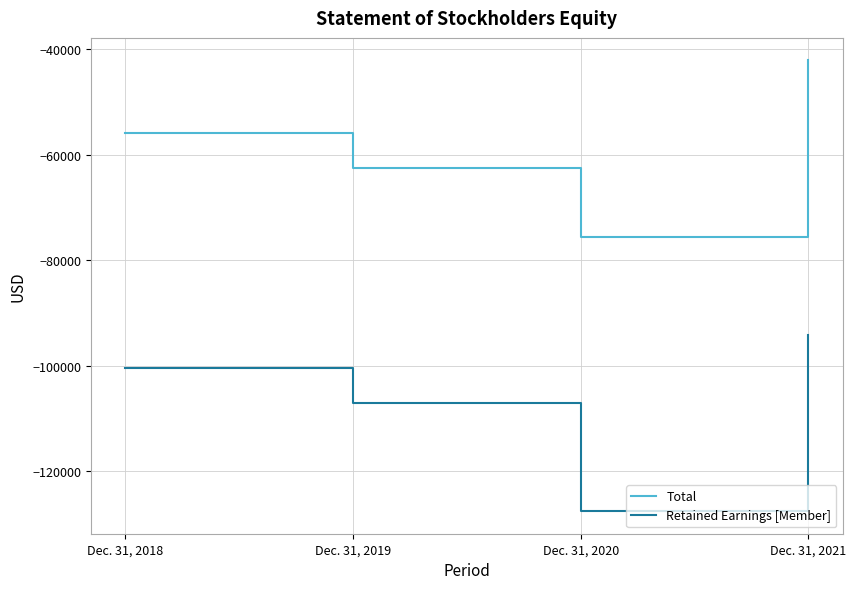

What is the spread (max minus min) of values at Dec. 31, 2020?

52087